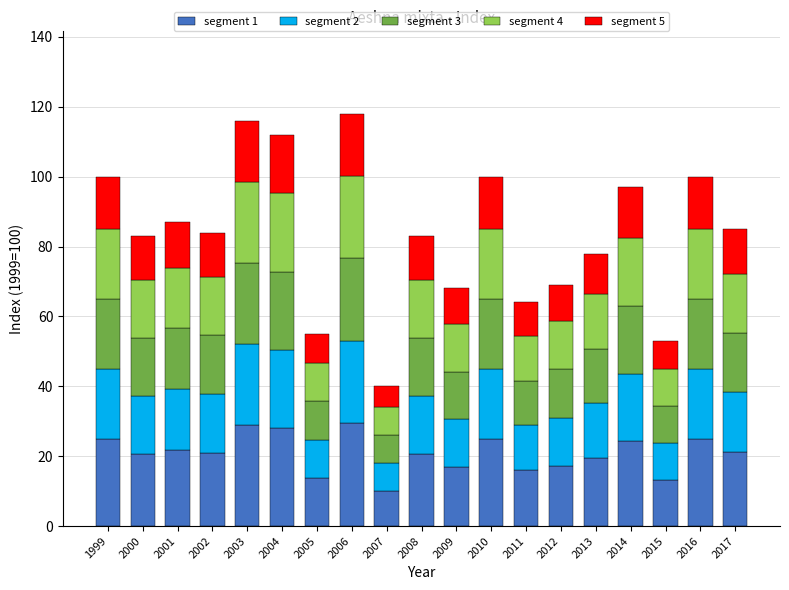

What is the total value across all series at 2005?

55.0